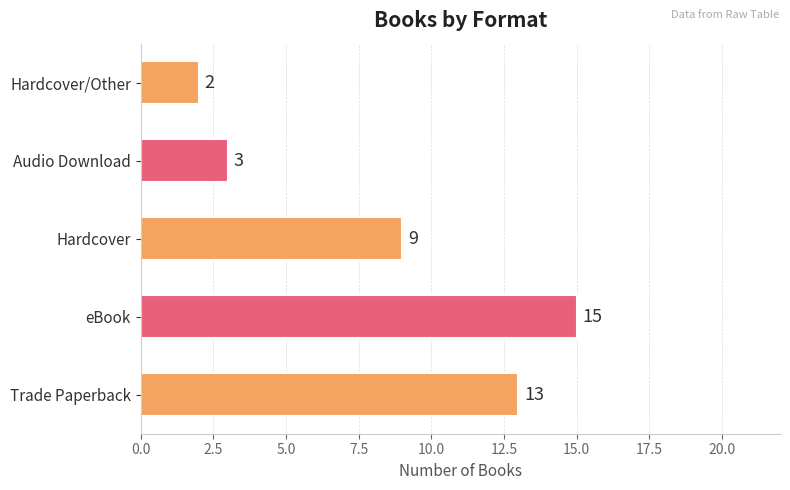

How many data points are less than 9?

2